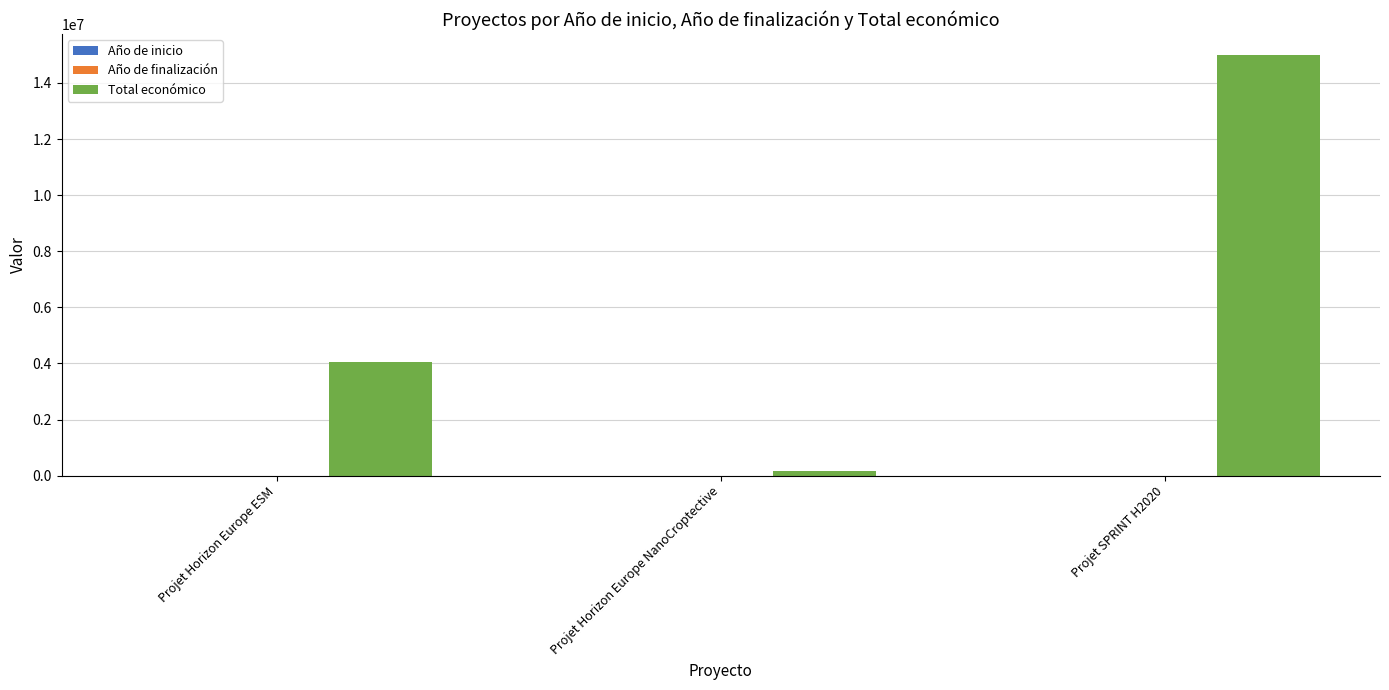

Which label corresponds to the largest value in the chart?

Projet SPRINT H2020